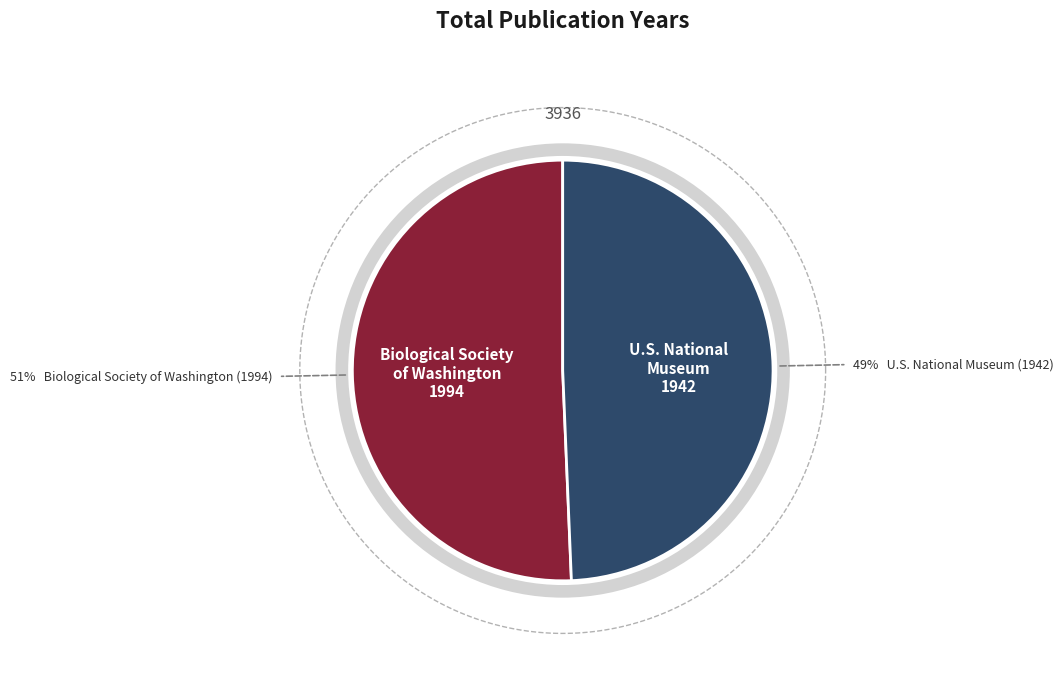

Which slice is the largest?

Proceedings of the Biological Society of Washington (1994)